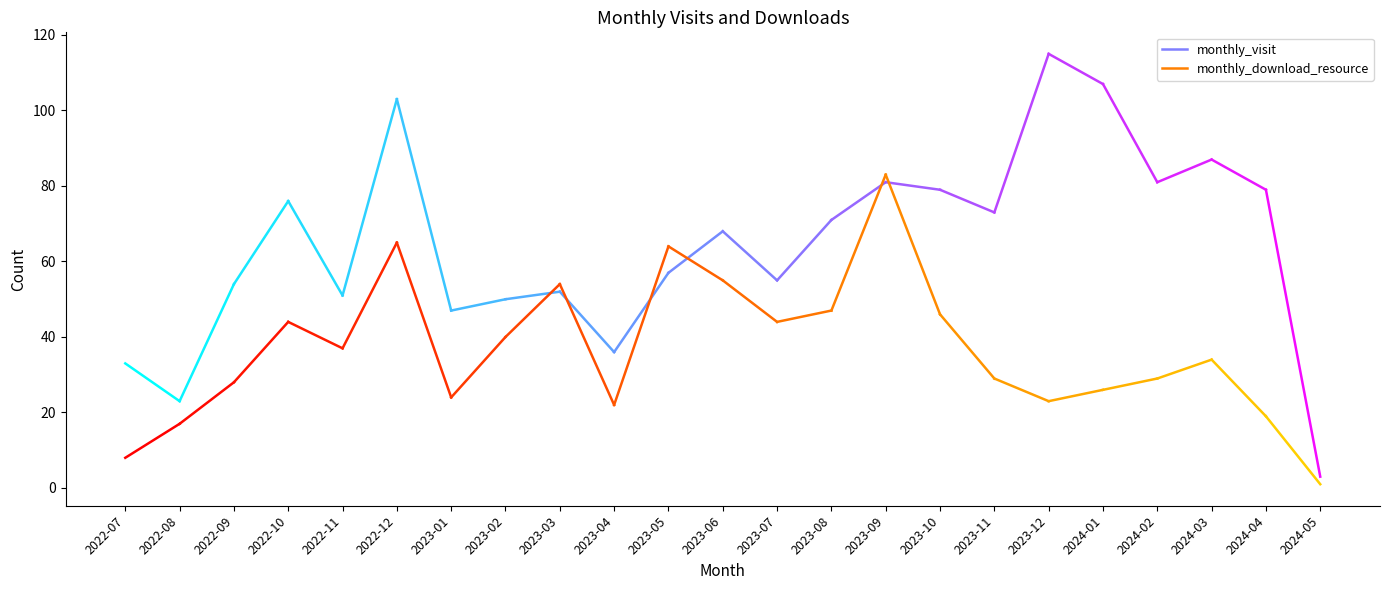

Is this an area chart (filled region under the line)?

No